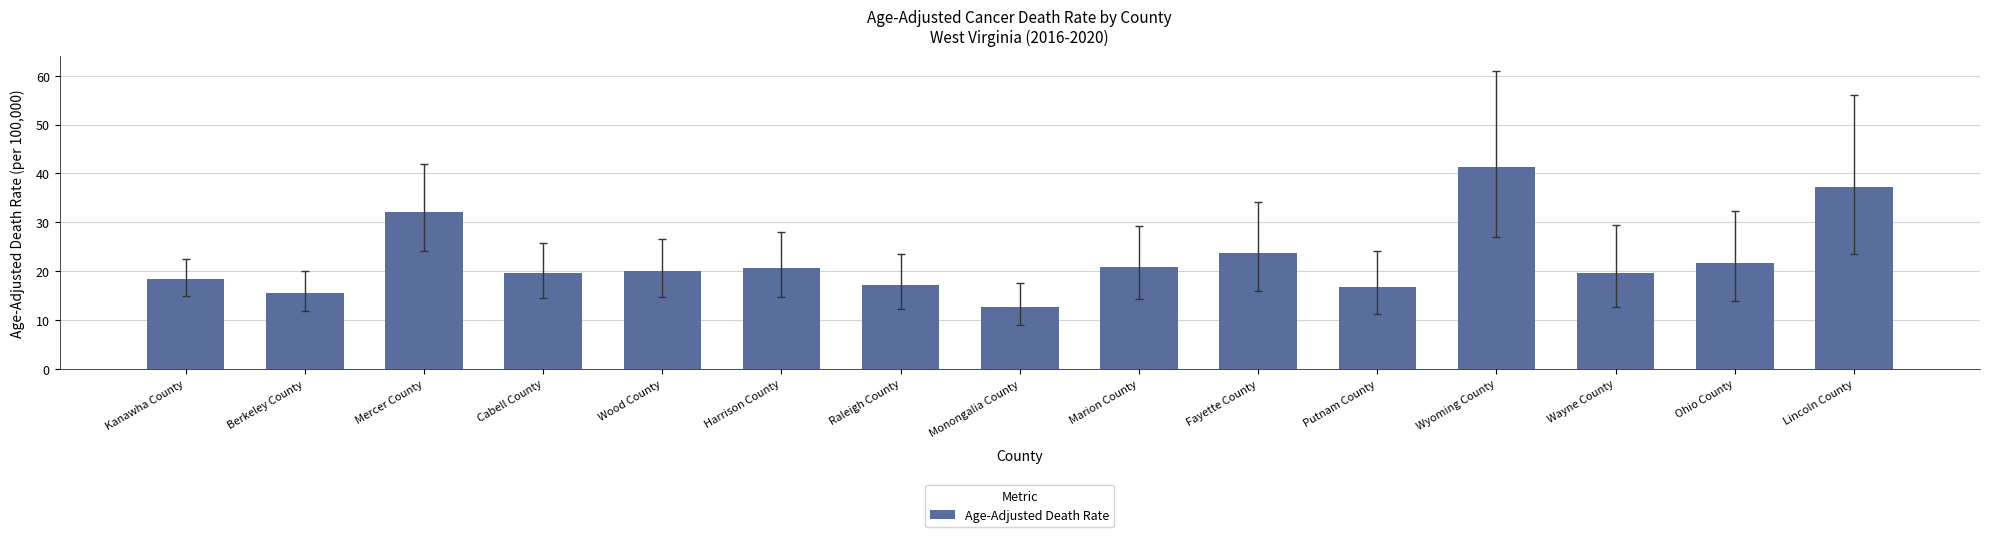

How many series are shown in this chart?

1